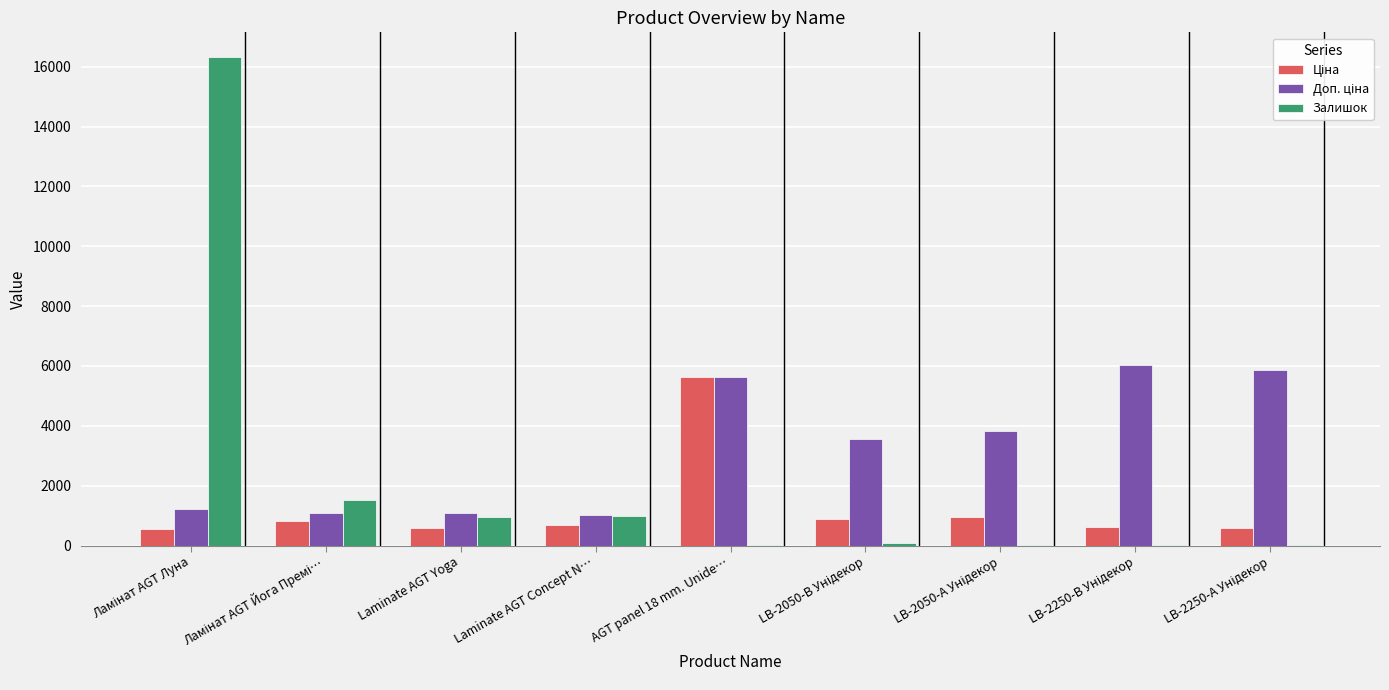

What is the total value across all series at Laminate AGT Concept N…?

2691.9